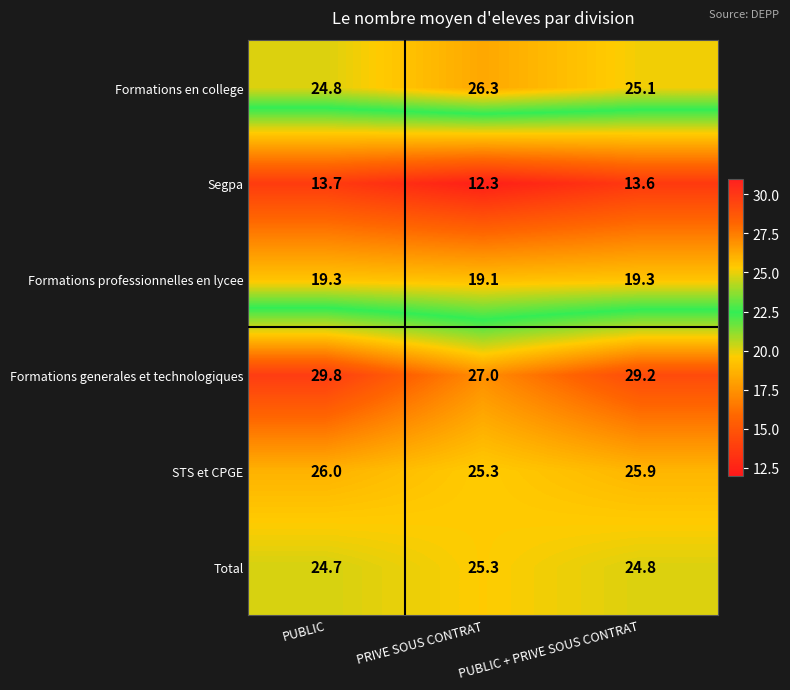

Where is Formations generales et technologiques nearest to the value 28?

PRIVE SOUS CONTRAT